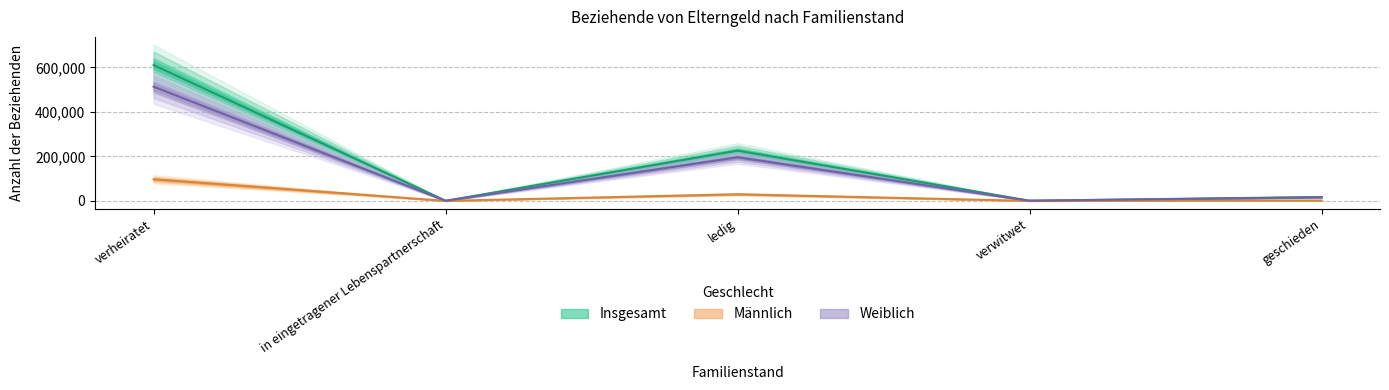

Rank the series by their average value, from highest to lowest.

Insgesamt, Weiblich, Männlich